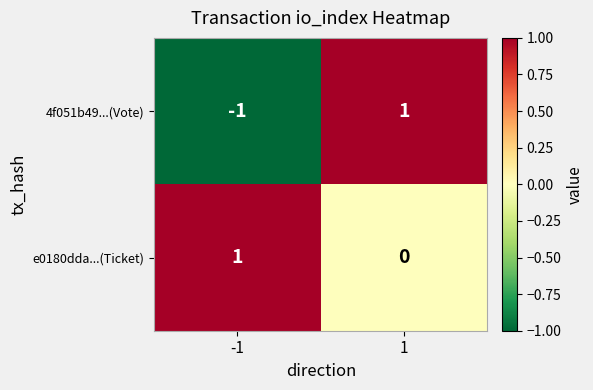

Is it true that 4f051b49...(Vote) equals -1 at -1?

True